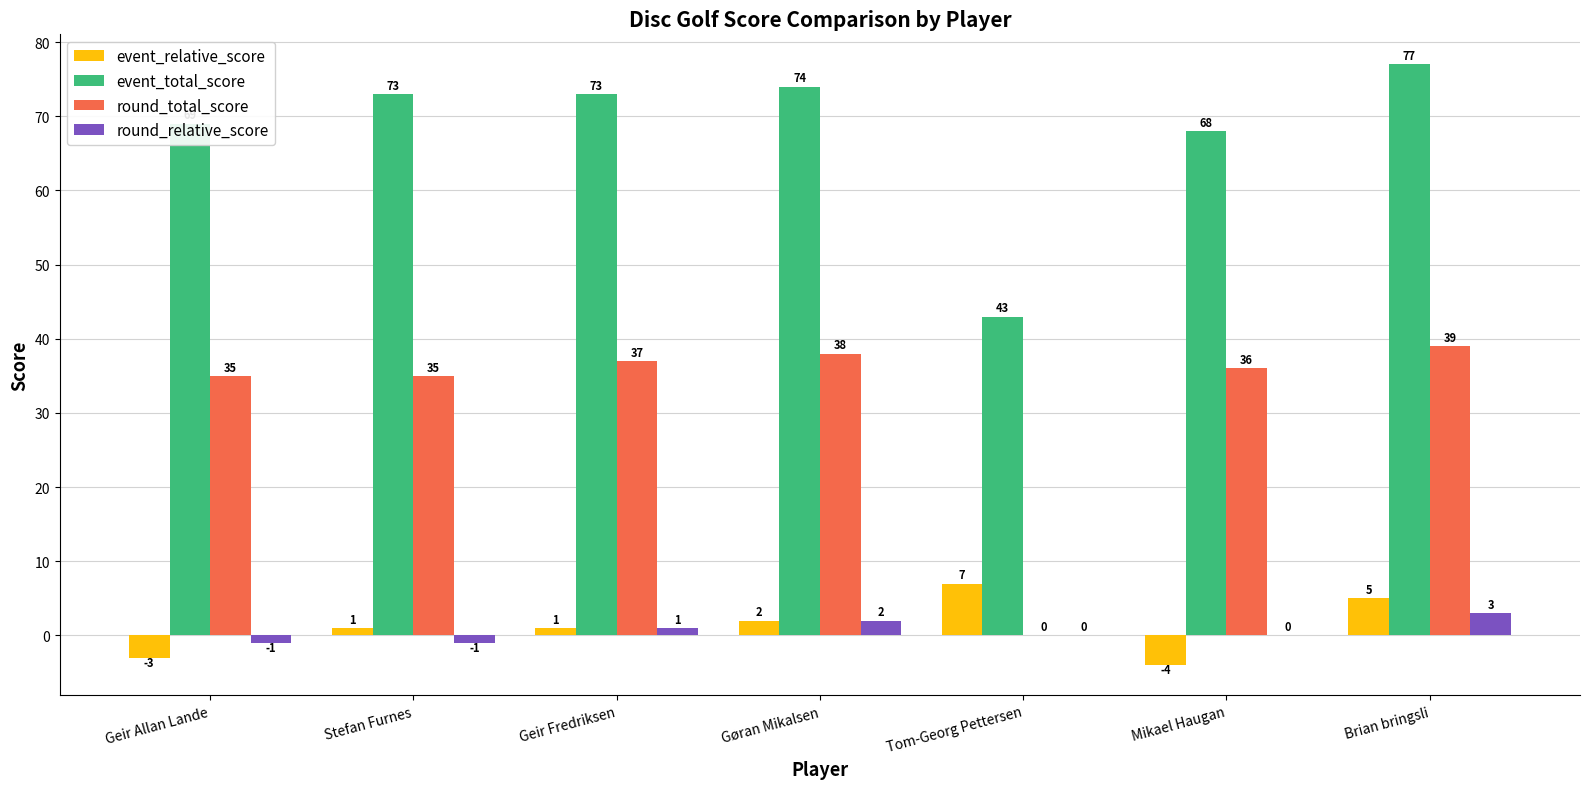

What is the maximum value shown in the chart?

77